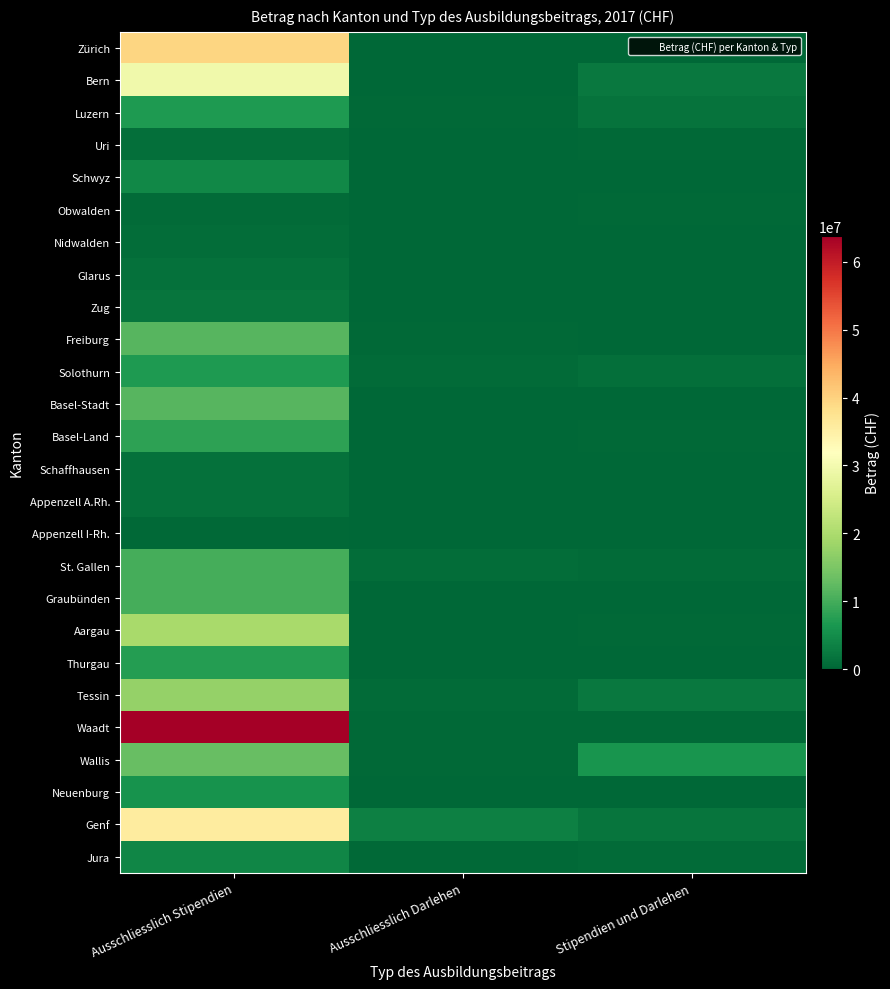

What is the total value across all series at Stipendien und Darlehen?

19577847